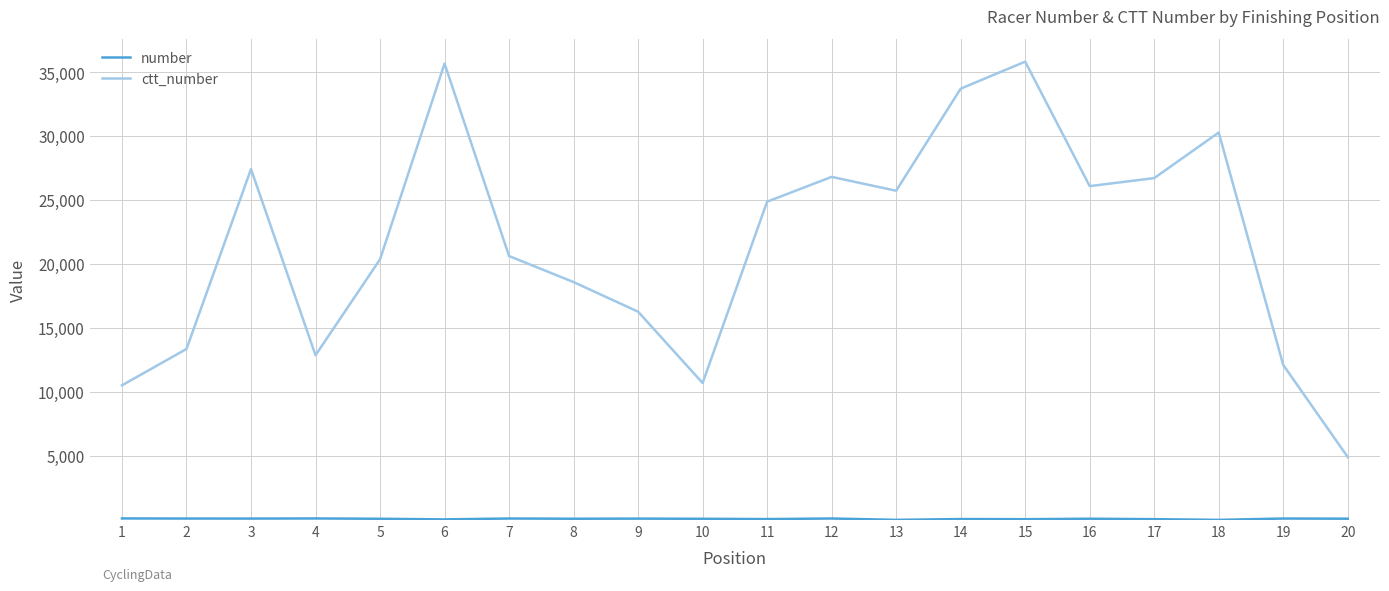

What is the greatest value displayed?

35813